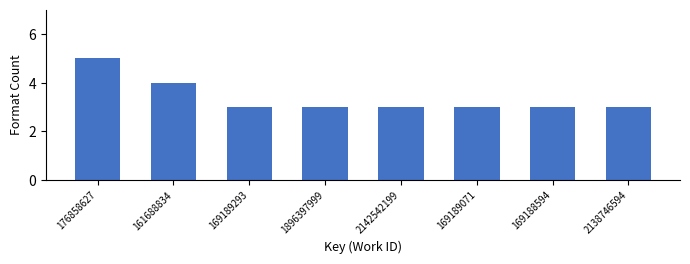

Reading left to right, list all the values displayed in this chart.

176858627=5	161688834=4	169189293=3	1896397999=3	2142542199=3	169189071=3	169188594=3	2138746594=3